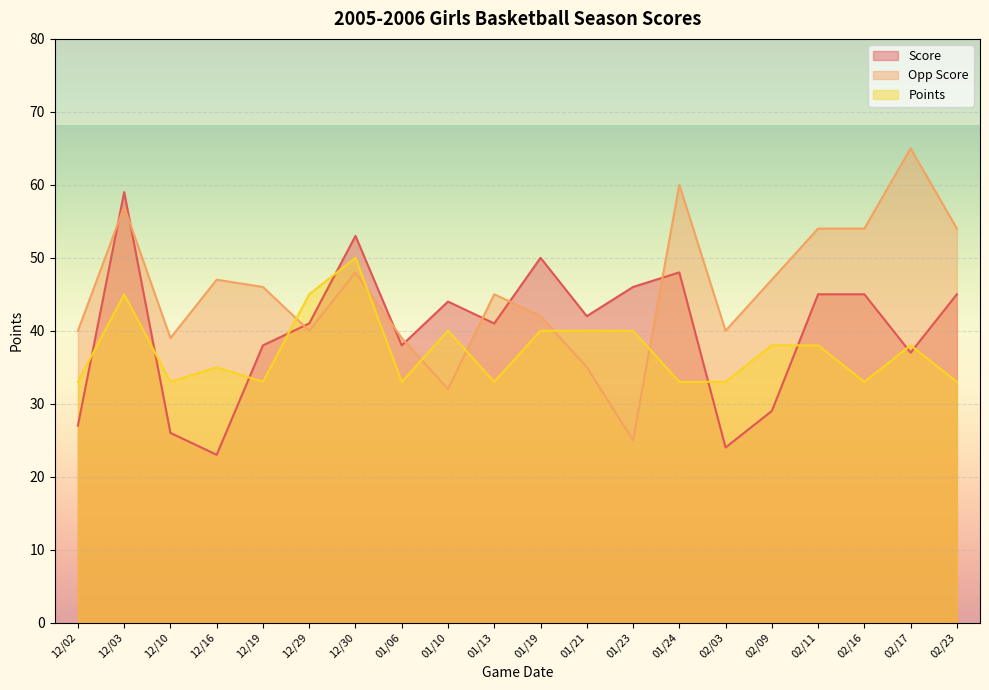

What is the average value of the Score series?

40